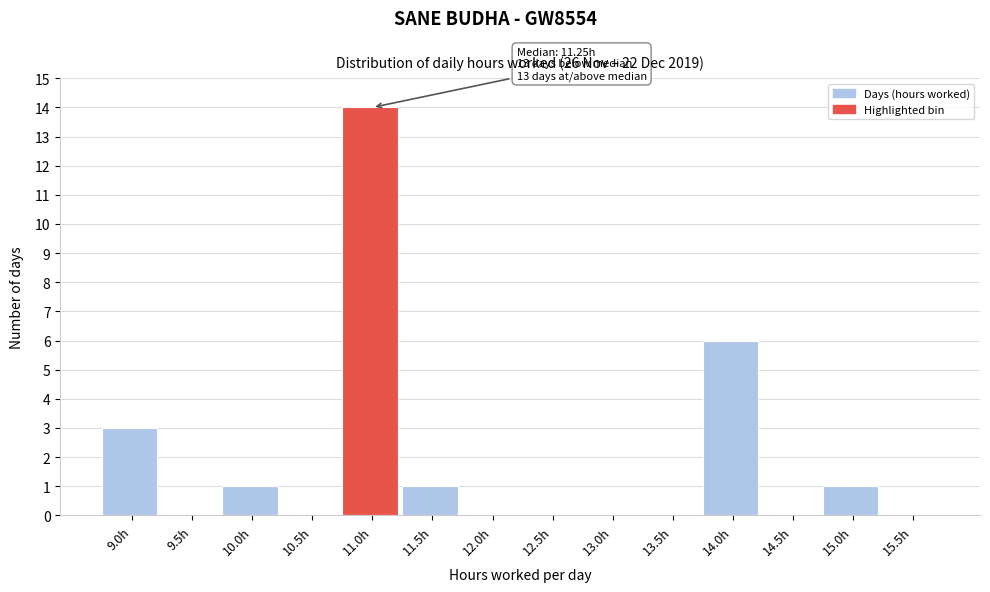

Reading right to left, transcribe all the data shown in this chart.

15.5h=0	15.0h=1	14.5h=0	14.0h=6	13.5h=0	13.0h=0	12.5h=0	12.0h=0	11.5h=1	11.0h=14	10.5h=0	10.0h=1	9.5h=0	9.0h=3